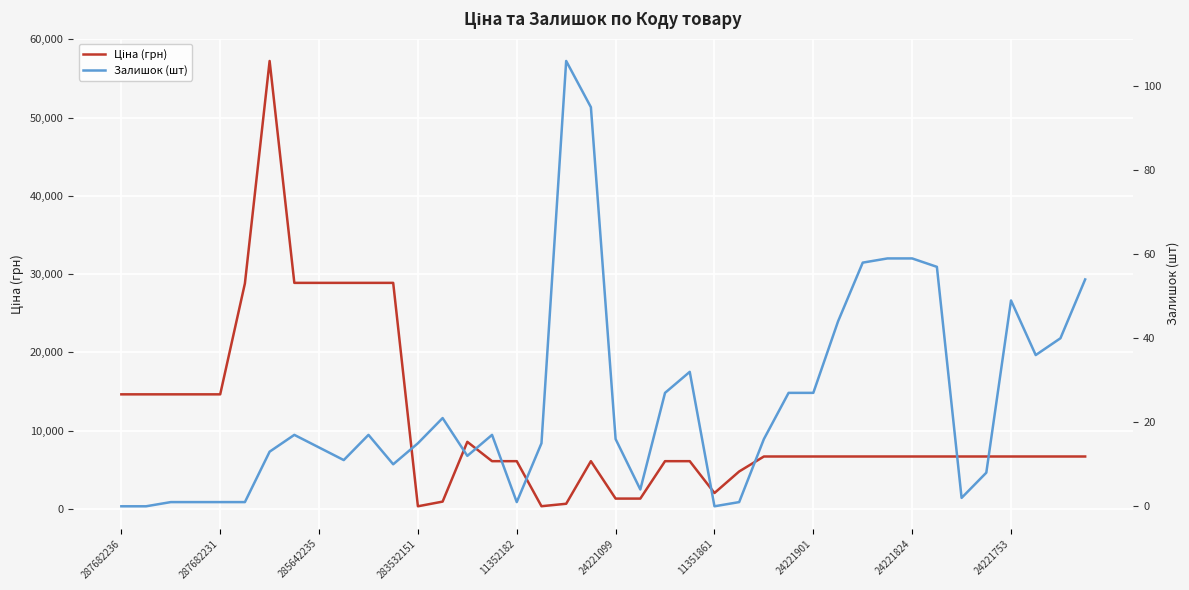

True or false: Залишок (шт) and Ціна (грн) intersect in this chart.

False